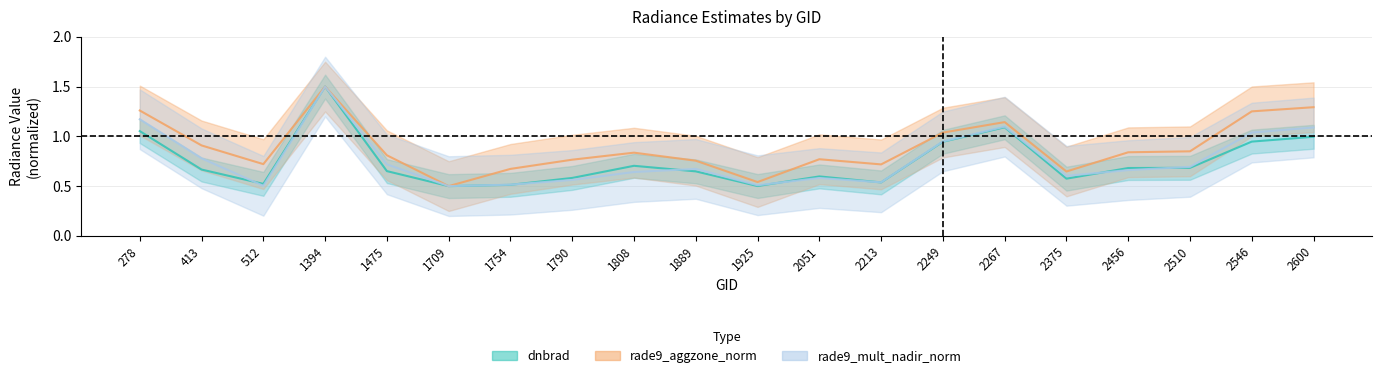

True or false: rade9_mult_nadir_norm and rade9_aggzone_norm intersect in this chart.

False